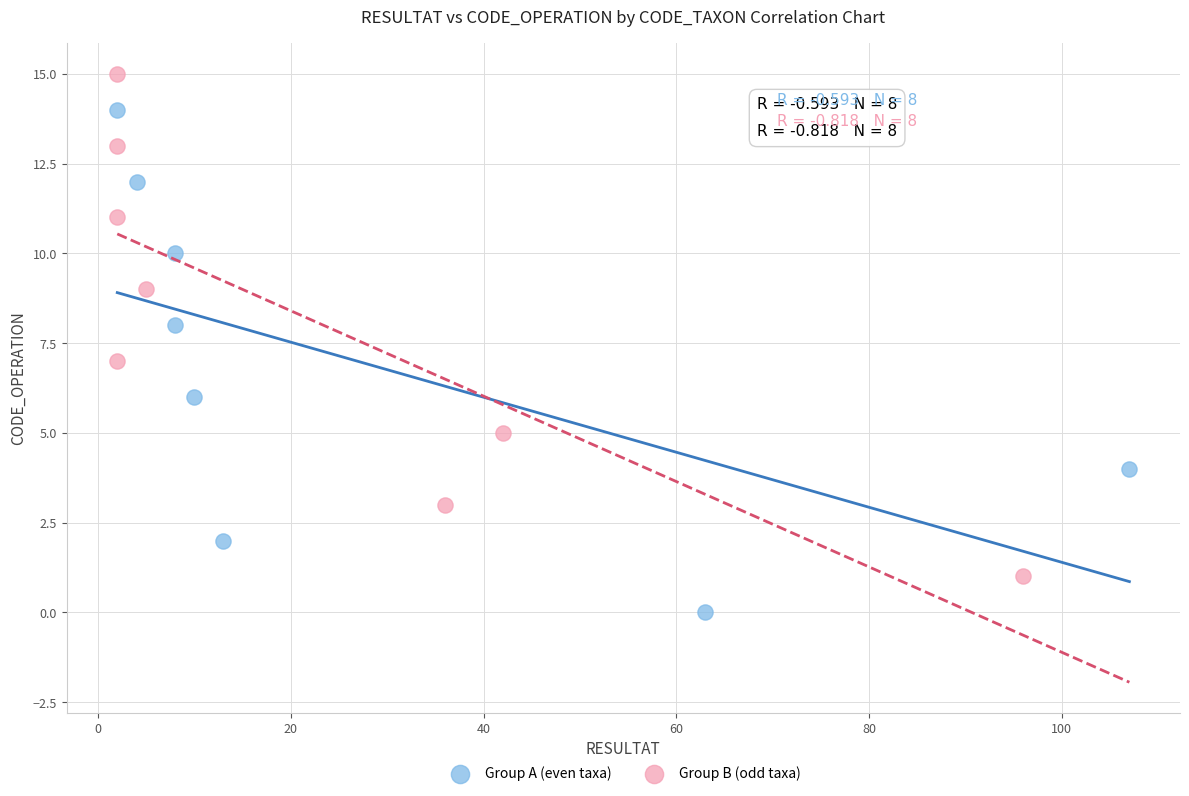

Which series reaches the maximum Y coordinate?

Group B (odd taxa)